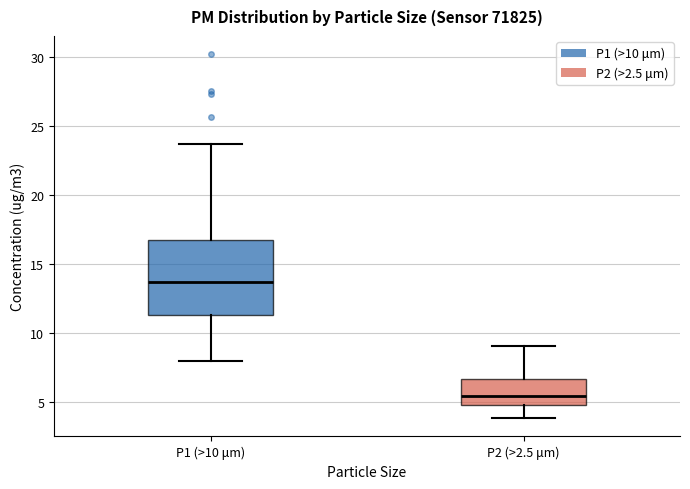

Reading left to right, transcribe this box plot: for each box, give where its median line is, the range the box spans, and where its two whiskers end, as read against the y-axis. The values are not printed on the chart, so give them approximately, as read against the axis.

P1 (>10 μm): median 13.5, box 11.5 to 16.5, whiskers 8.0 to 23.5
P2 (>2.5 μm): median 5.5, box 5.0 to 6.5, whiskers 4.0 to 9.0